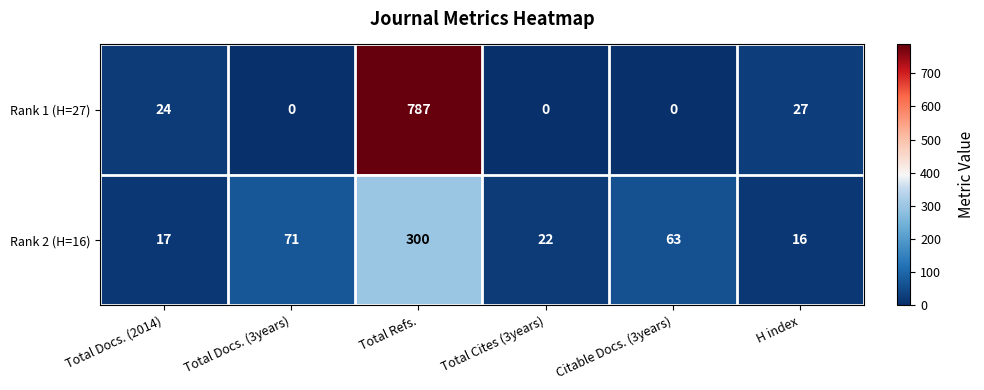

Reading right to left, list all the values displayed in this chart.

Rank 1 (H=27): H index=27	Citable Docs. (3years)=0	Total Cites (3years)=0	Total Refs.=787	Total Docs. (3years)=0	Total Docs. (2014)=24
Rank 2 (H=16): H index=16	Citable Docs. (3years)=63	Total Cites (3years)=22	Total Refs.=300	Total Docs. (3years)=71	Total Docs. (2014)=17